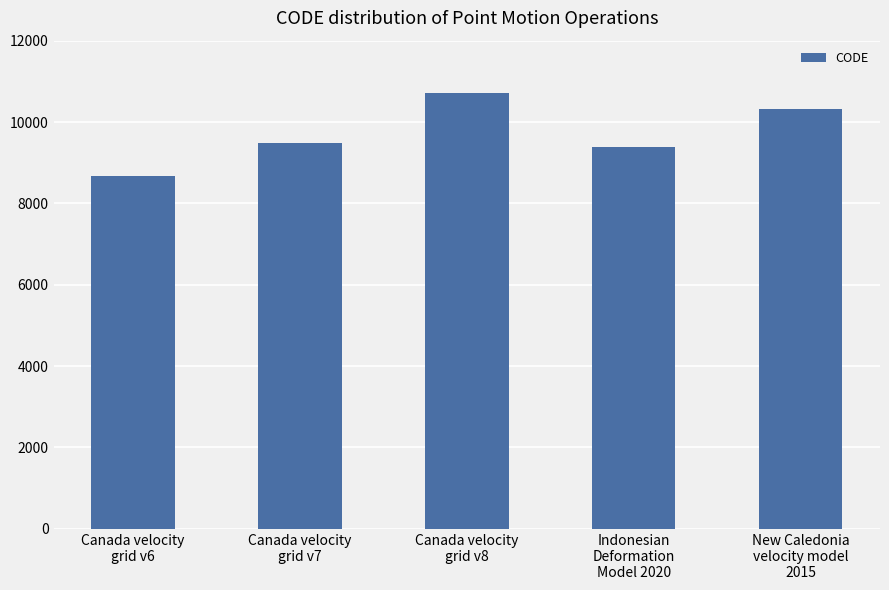

Which has a higher value, Canada velocity
grid v7 or Indonesian
Deformation
Model 2020?

Canada velocity
grid v7